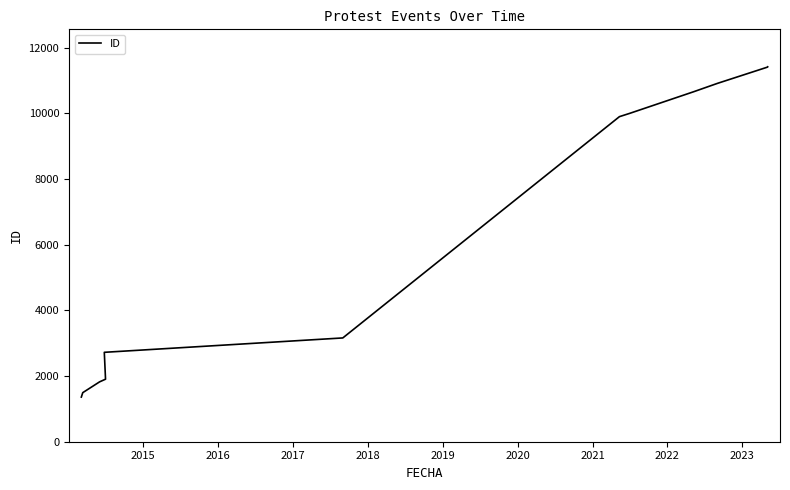

At which label does the data first exceed 9904?

2021